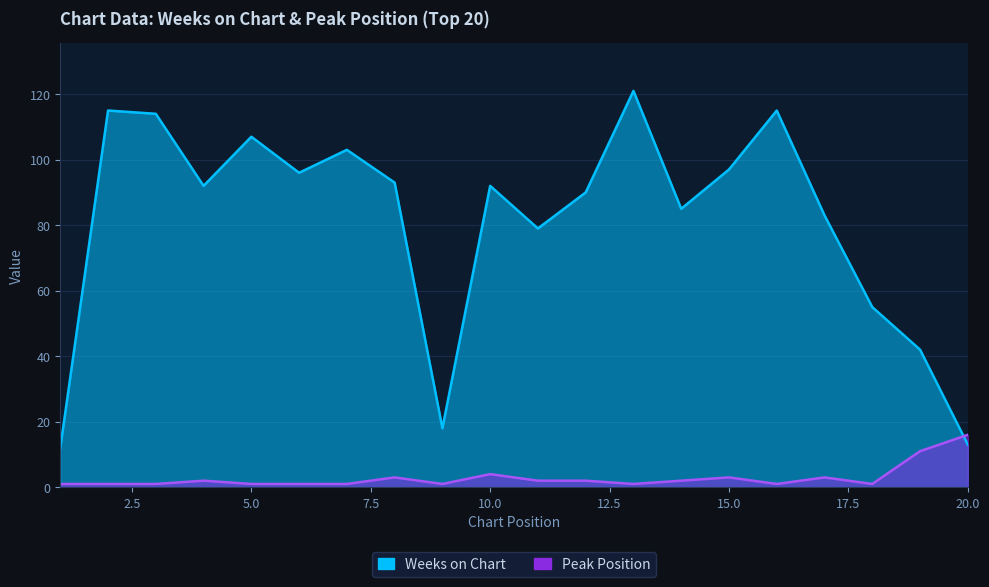

True or false: Weeks on Chart has a value of 32 at 14.

False